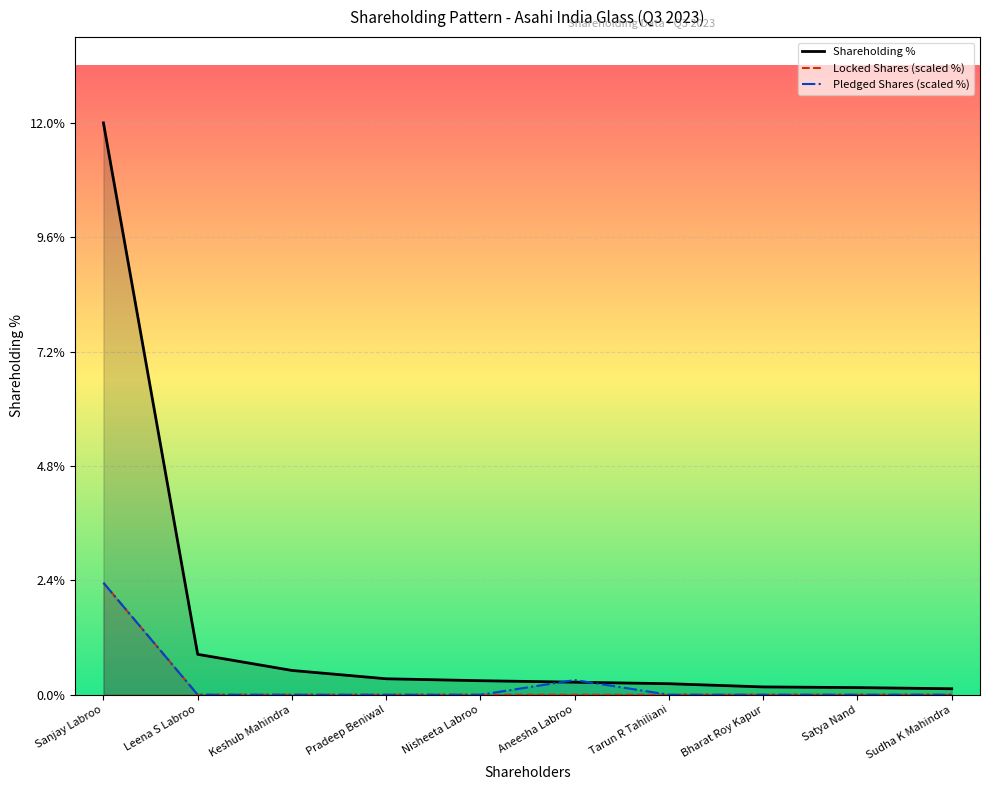

Between Leena S Labroo and Aneesha Labroo, which series saw the biggest shift?

Shareholding %